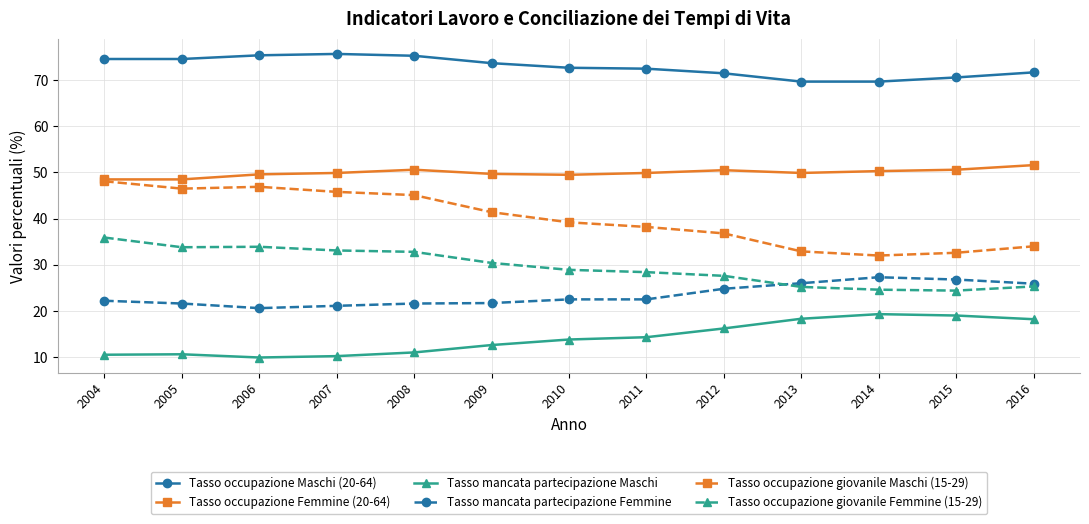

What are all the series names shown in the legend?

Tasso occupazione Maschi (20-64), Tasso occupazione Femmine (20-64), Tasso mancata partecipazione Maschi, Tasso mancata partecipazione Femmine, Tasso occupazione giovanile Maschi (15-29), Tasso occupazione giovanile Femmine (15-29)